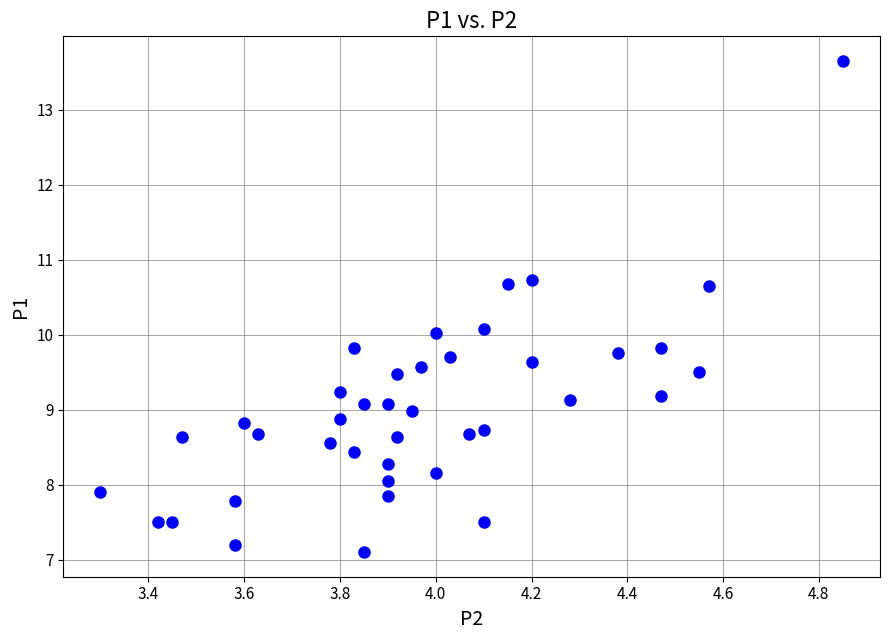

What is the range of X values (max minus min)?

1.5